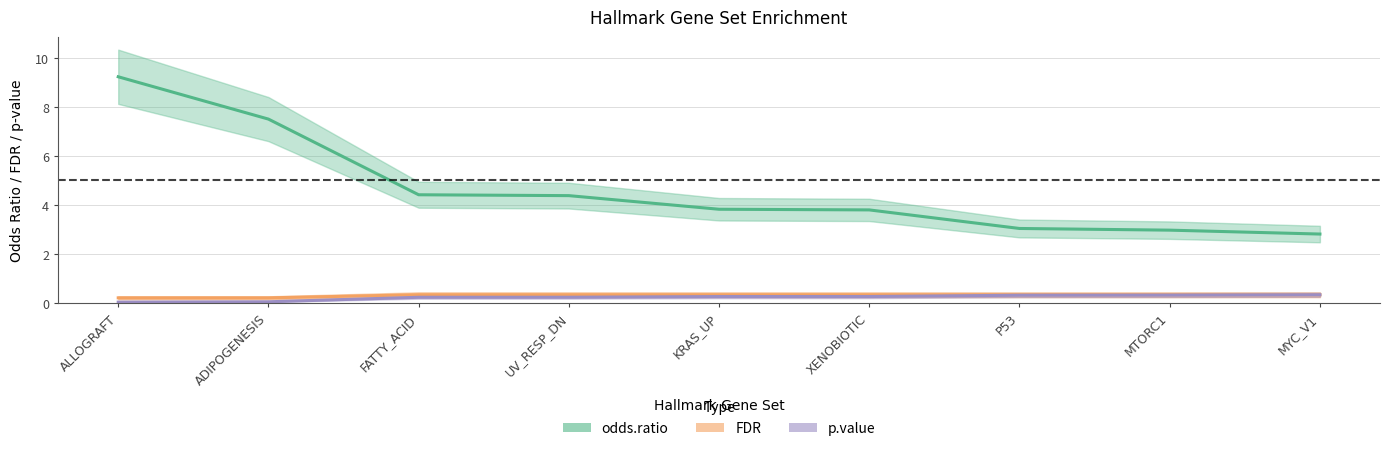

What is the highest value of the p.value series?

0.3